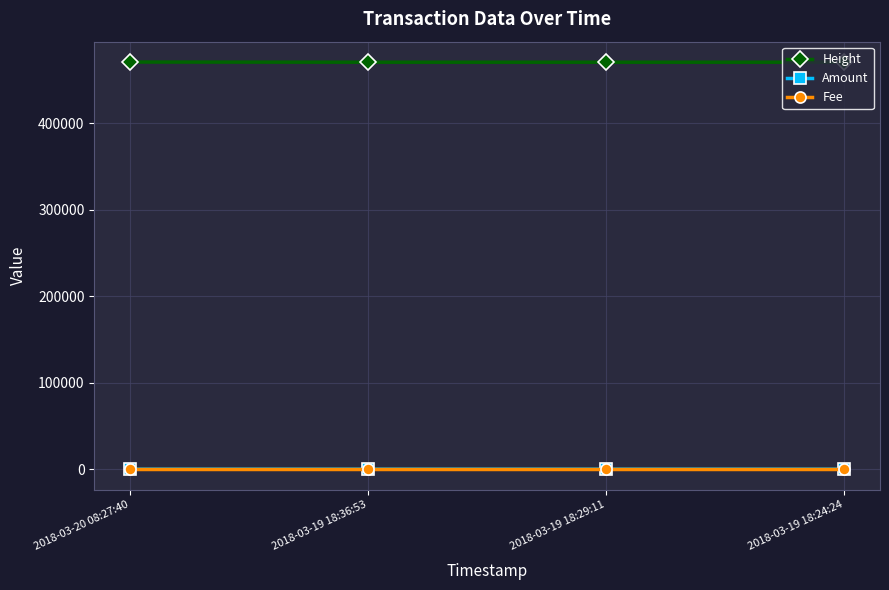

True or false: Height has more than 1 points higher than both neighbors.

False